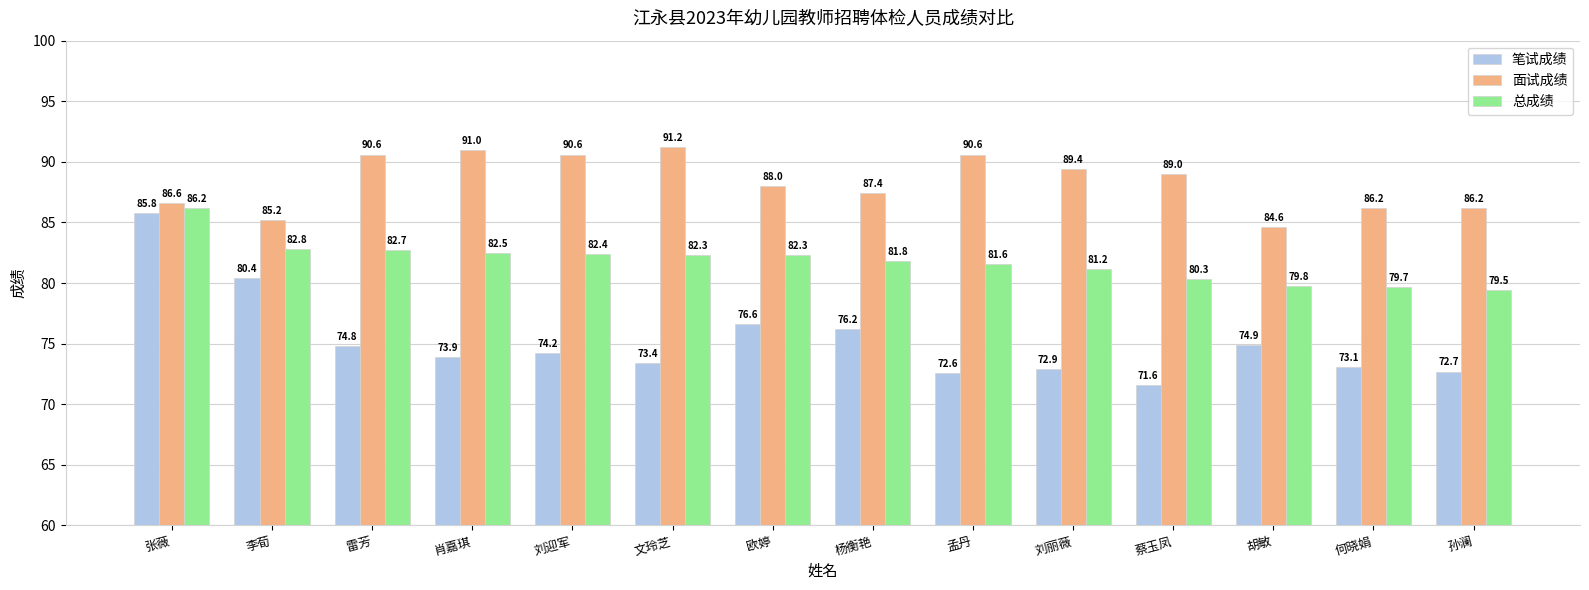

The 总成绩 series shows 51.4 at 孟丹. True or false?

False